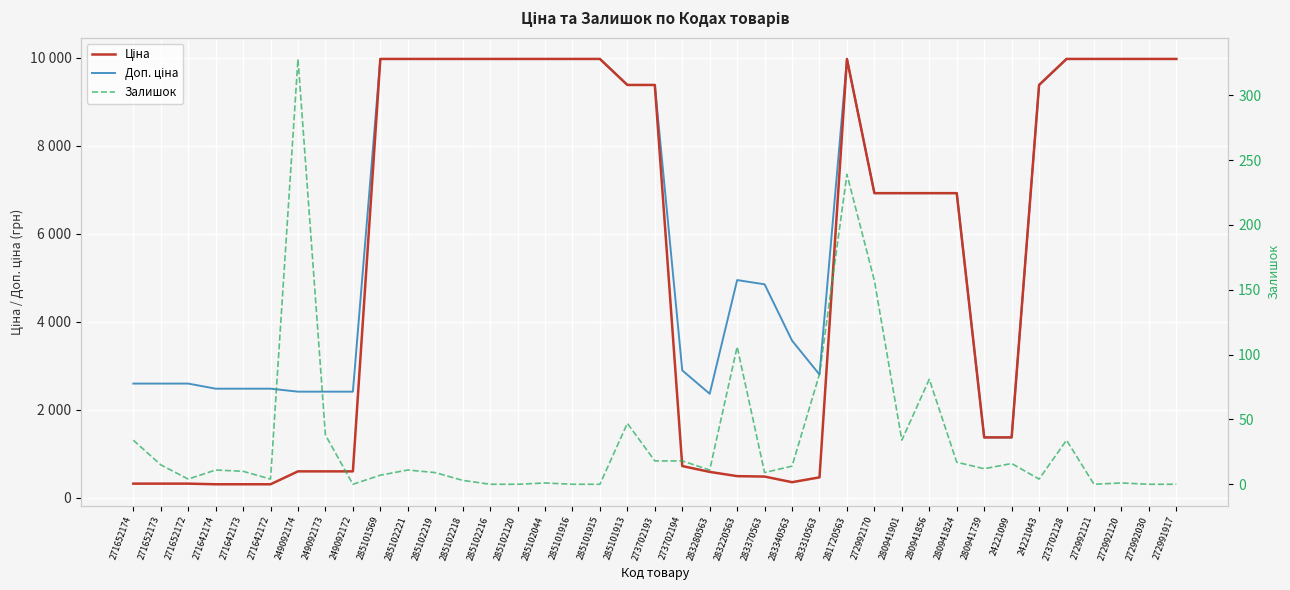

What is the maximum value shown in the chart?

9975.0